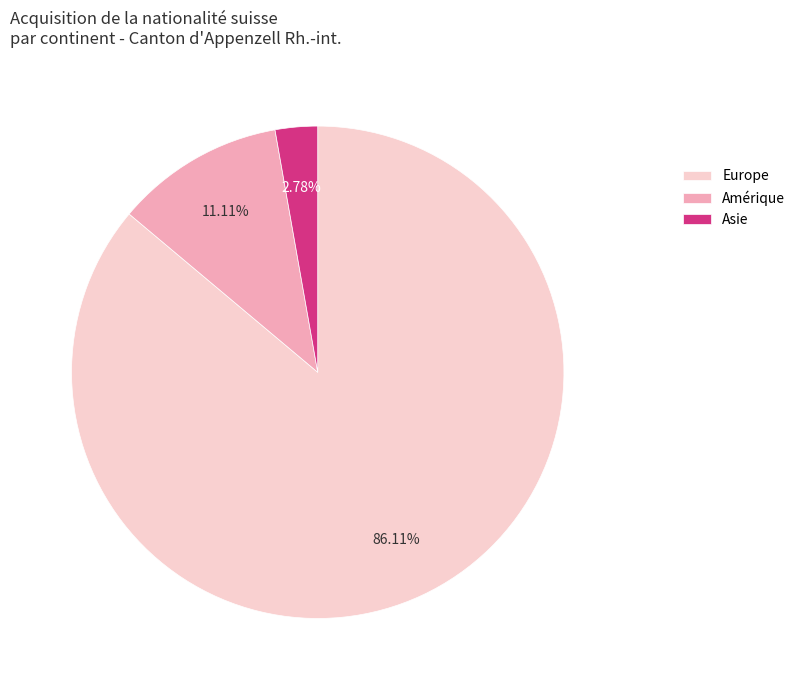

What is the majority slice?

Europe